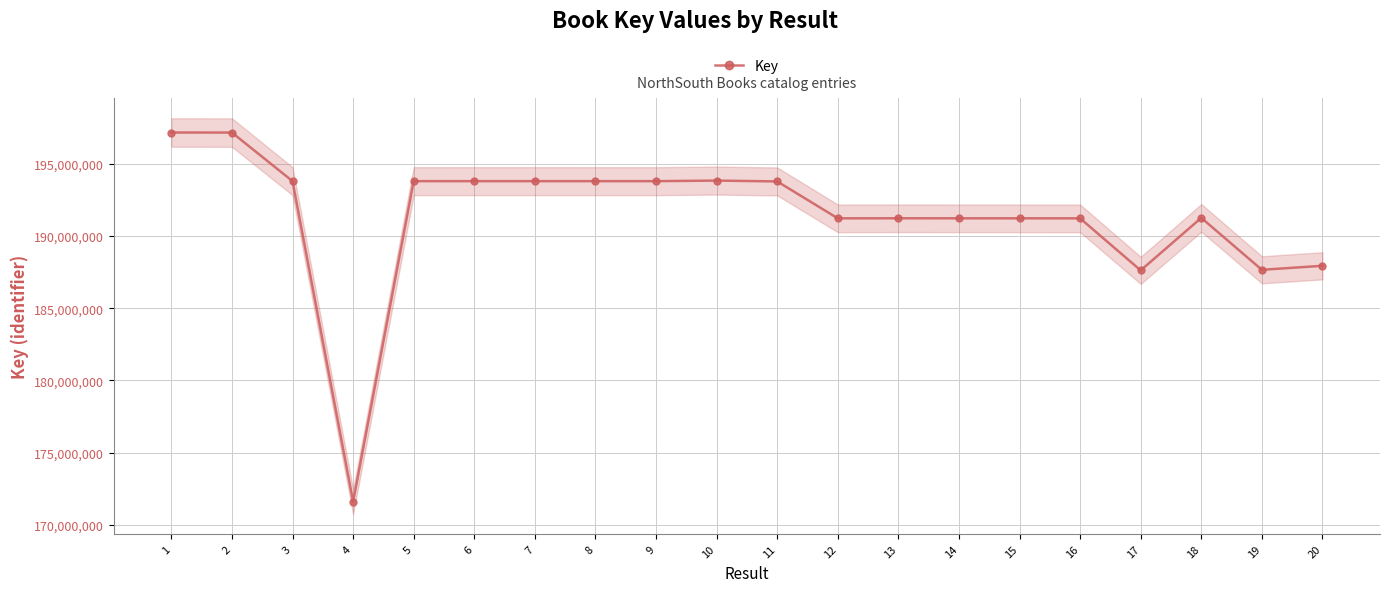

What is the change in value from 4 to 13?

+19635714